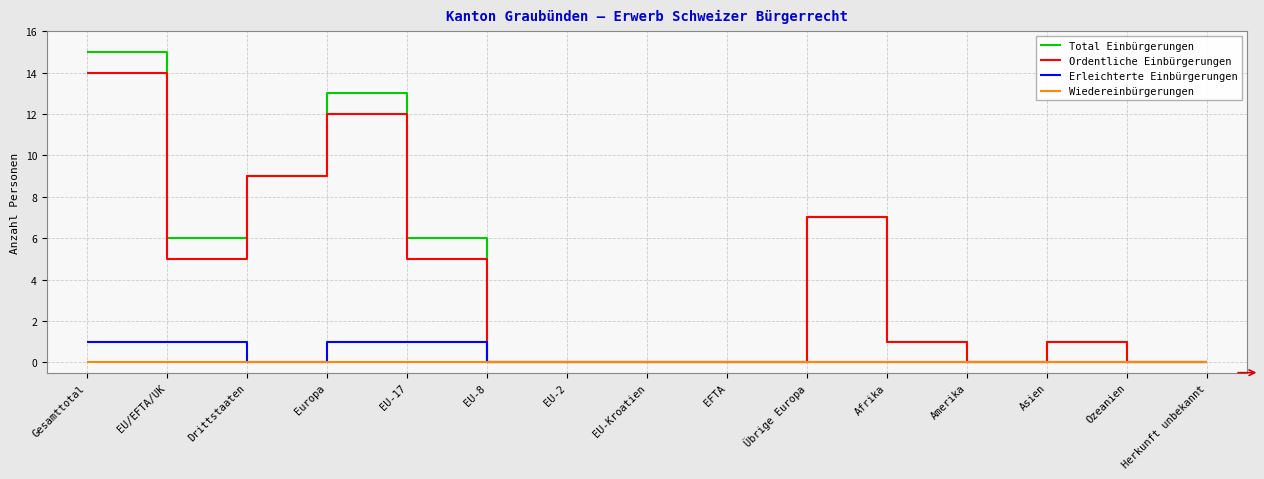

What are all the series names shown in the legend?

Total Einbürgerungen, Ordentliche Einbürgerungen, Erleichterte Einbürgerungen, Wiedereinbürgerungen